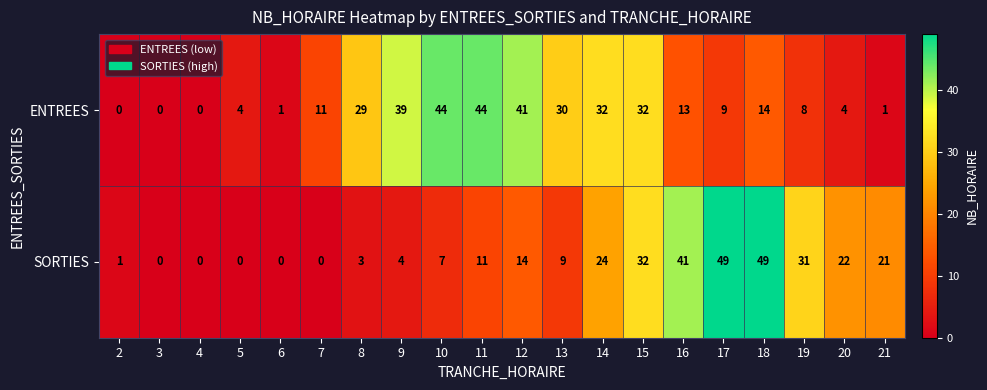

Between 11 and 21, which series saw the biggest shift?

ENTREES